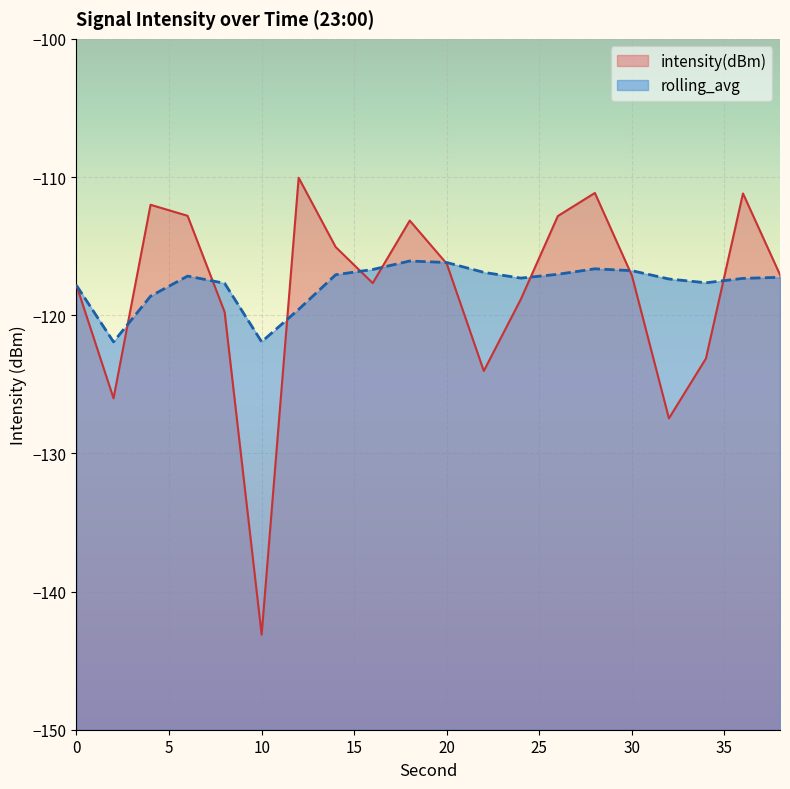

Where is intensity(dBm) nearest to the value -126?

2